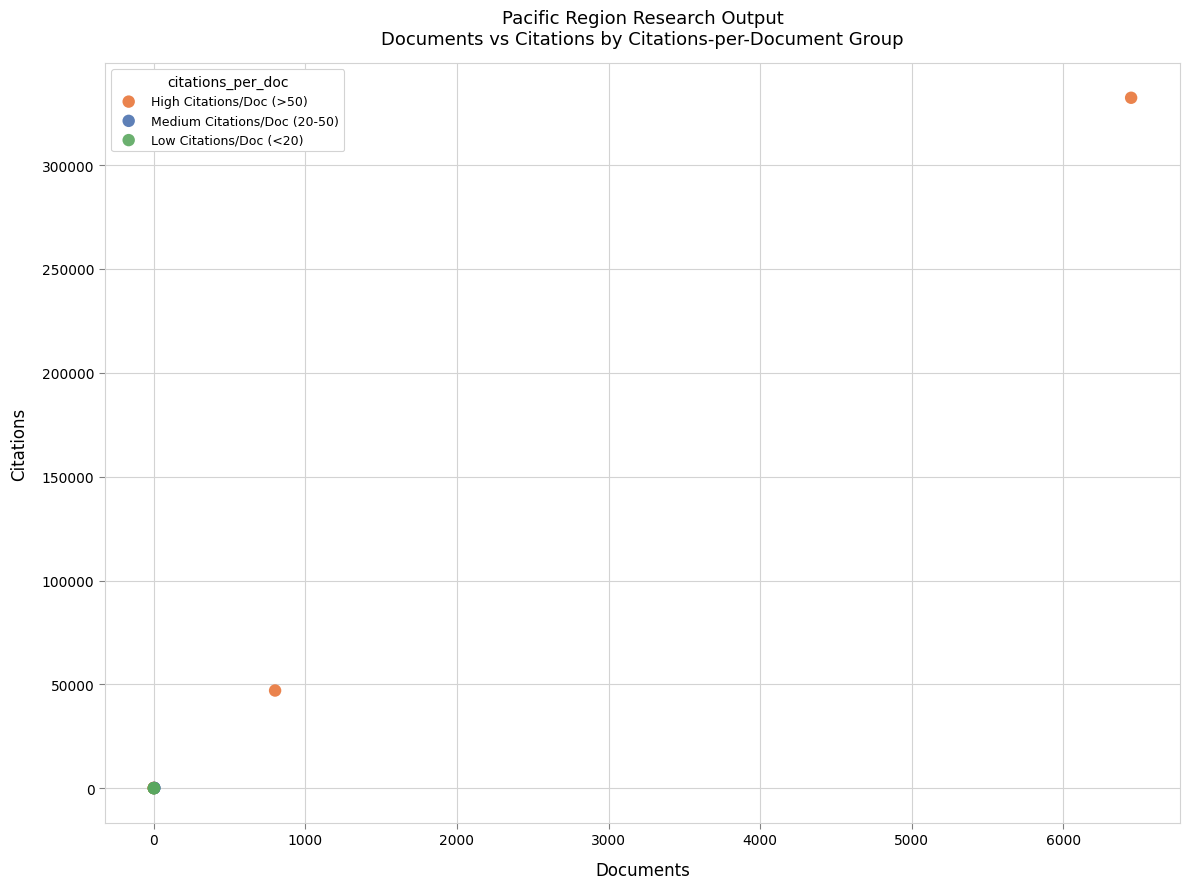

What are all the series names shown in the legend?

High Citations/Doc (>50), Medium Citations/Doc (20-50), Low Citations/Doc (<20)